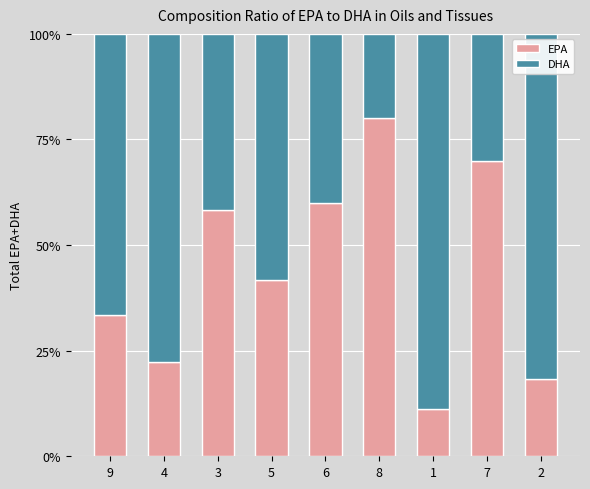

Reading left to right, transcribe the values for EPA.

33.3	22.2	58.3	41.7	60.0	80.0	11.1	70.0	18.2